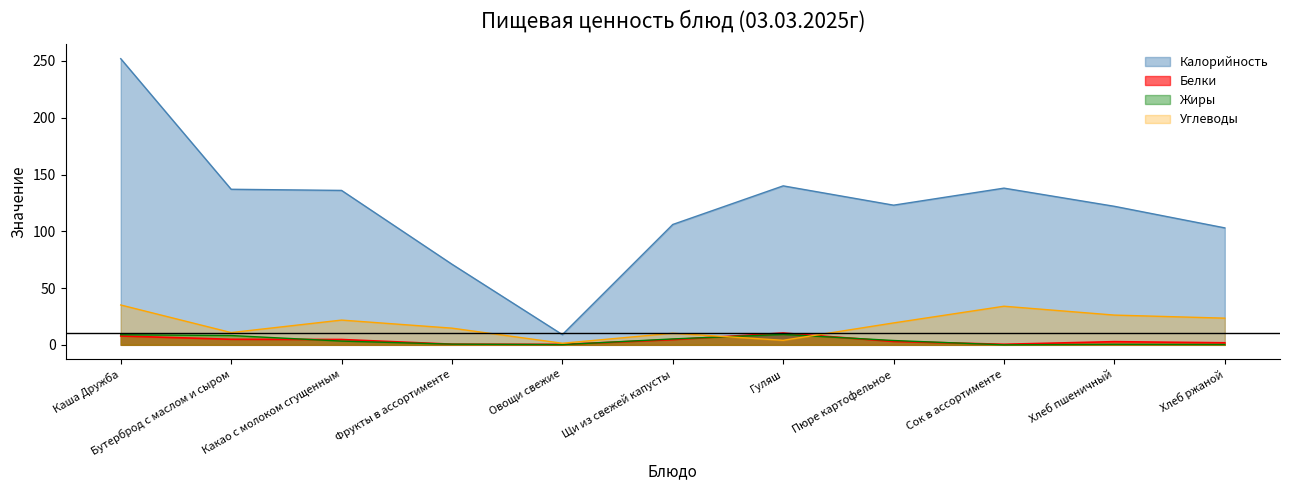

Is it true that Белки equals 0.4 at Хлеб ржаной?

False